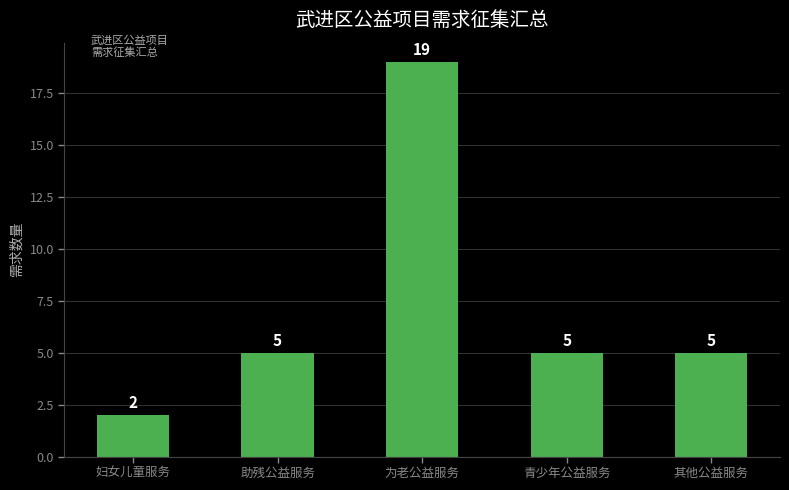

Reading right to left, what are all the values shown in this chart?

5	5	19	5	2